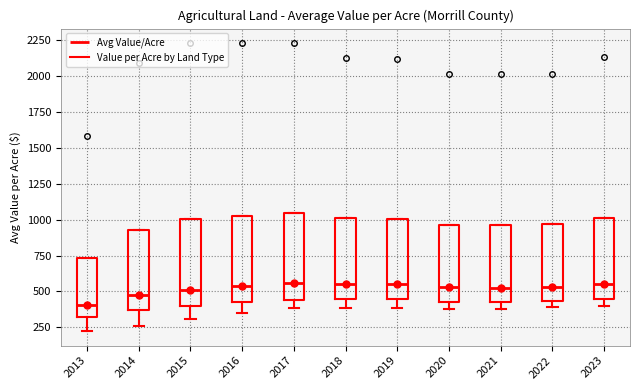

Reading left to right, read every box against the y-axis: the position of its median line, the range the box covers, and the ends of its whiskers. The values are not printed on the chart, so give them approximately, as read against the axis.

2013: median 400, box 350 to 750, whiskers 200 to 750
2014: median 450, box 350 to 950, whiskers 250 to 950
2015: median 500, box 400 to 1000, whiskers 300 to 1000
2016: median 550, box 400 to 1050, whiskers 350 to 1050
2017: median 550, box 450 to 1050, whiskers 400 to 1050
2018: median 550, box 450 to 1000, whiskers 400 to 1000
2019: median 550, box 450 to 1000, whiskers 400 to 1000
2020: median 550, box 450 to 950, whiskers 400 to 950
2021: median 550, box 450 to 950, whiskers 400 to 950
2022: median 550, box 450 to 950, whiskers 400 to 950
2023: median 550, box 450 to 1000, whiskers 400 to 1000